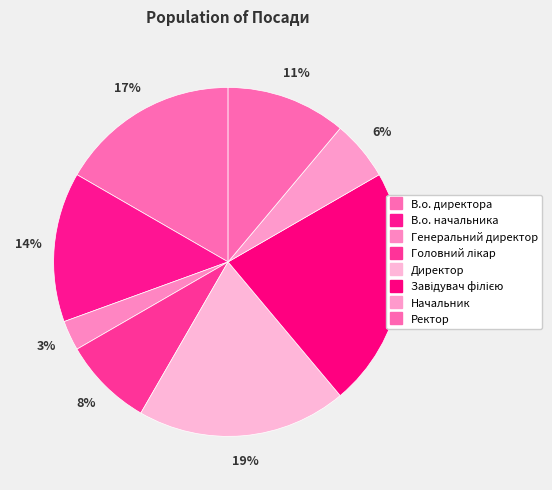

Which slice is the largest?

Завідувач філією